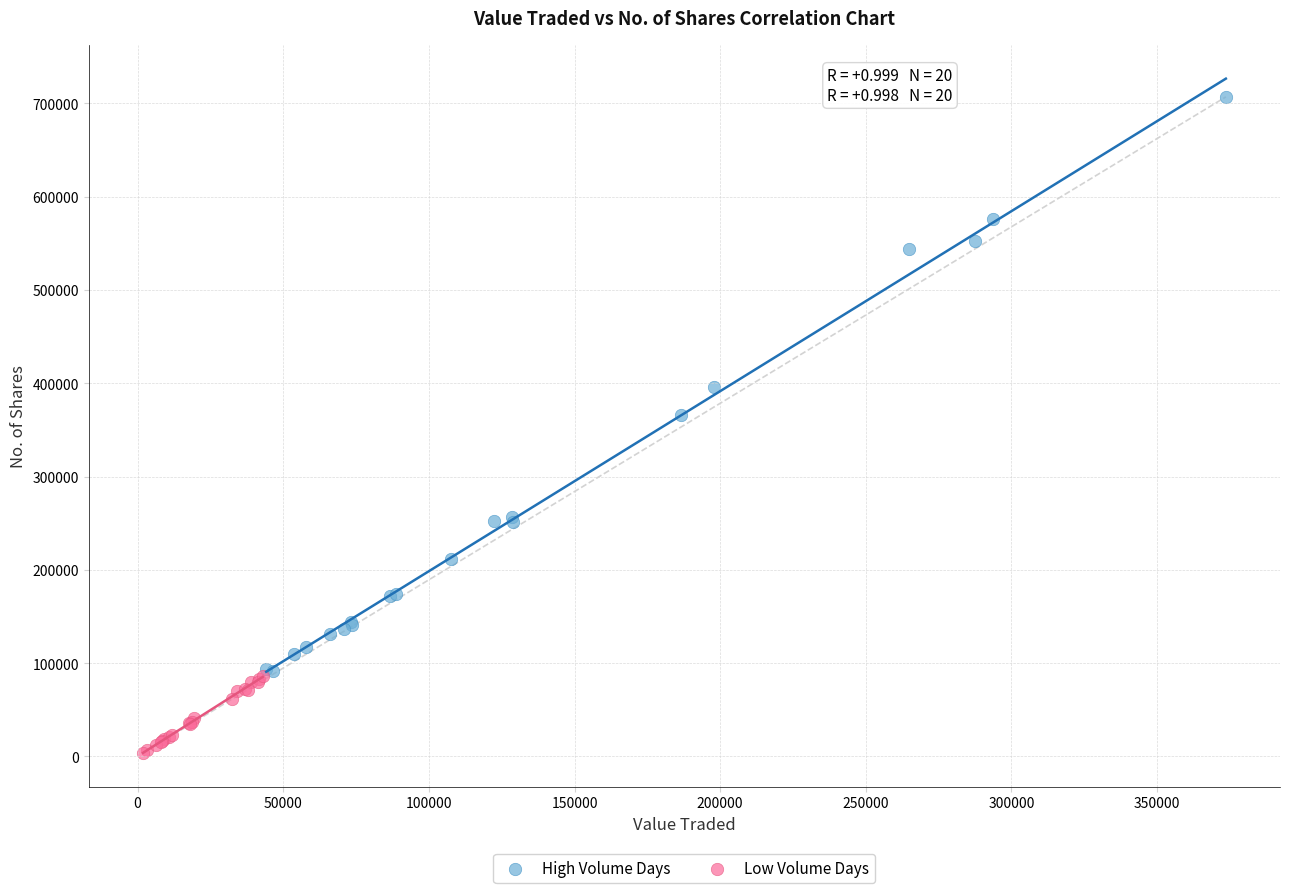

Which series reaches the minimum Y coordinate?

Low Volume Days